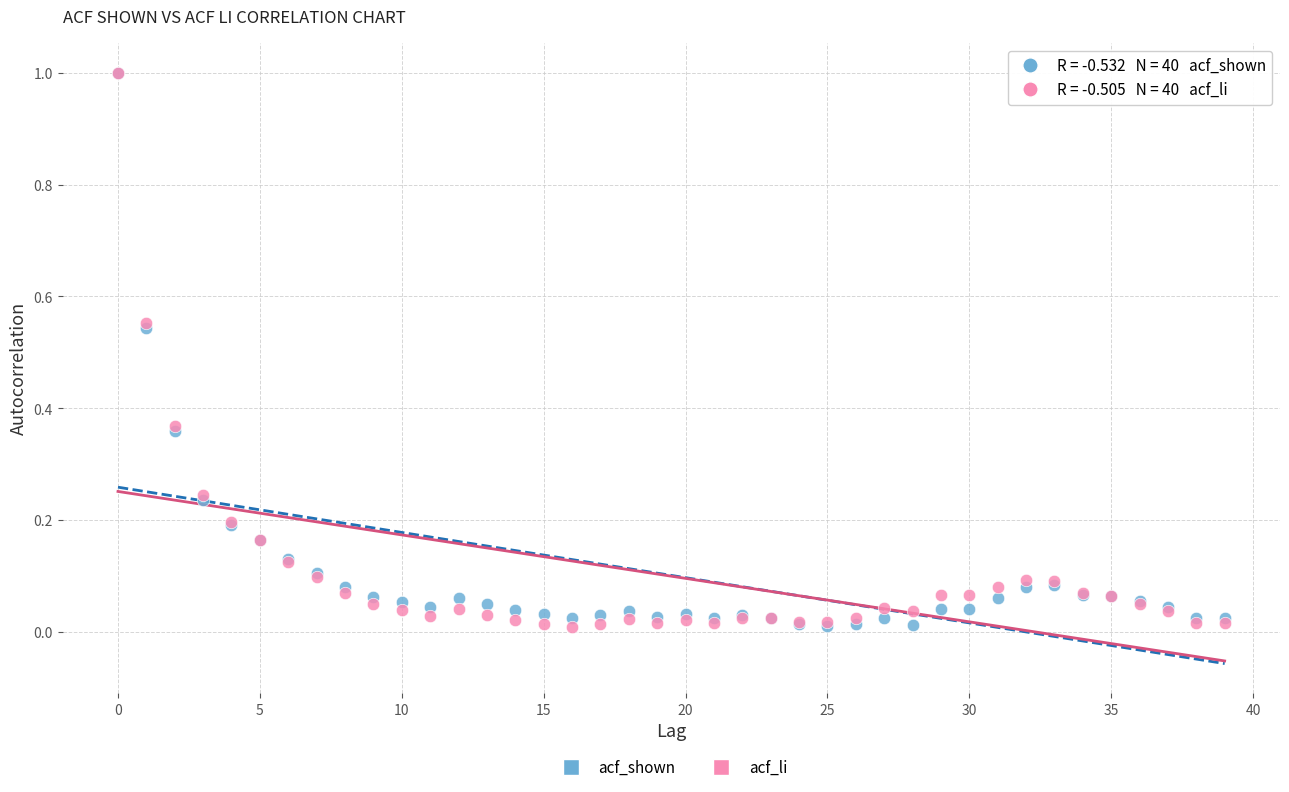

What are all the series names shown in the legend?

acf_shown, acf_li